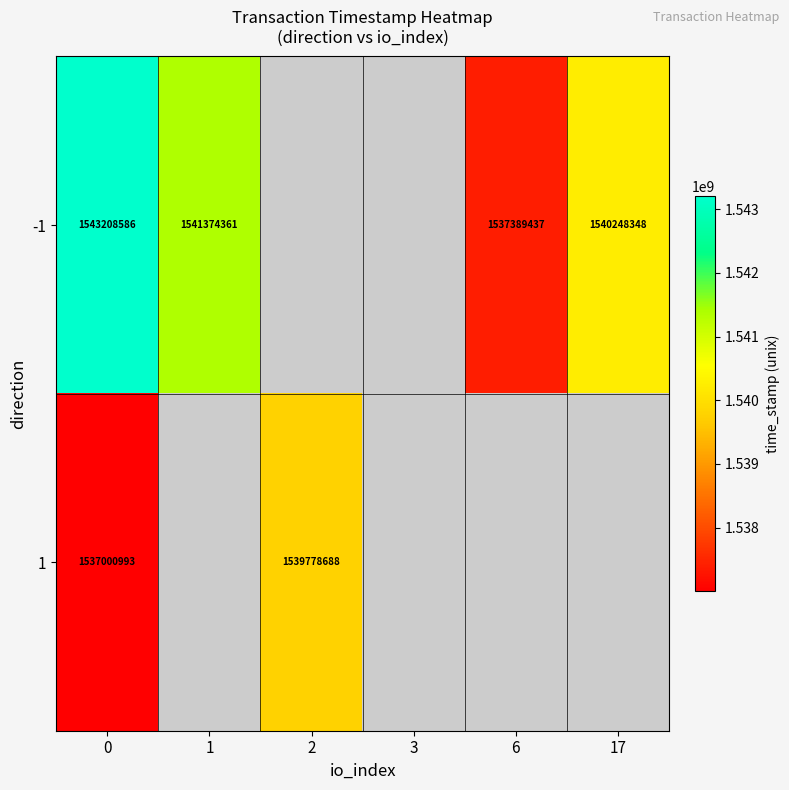

The 1 series shows 2556786409 at 0. True or false?

False